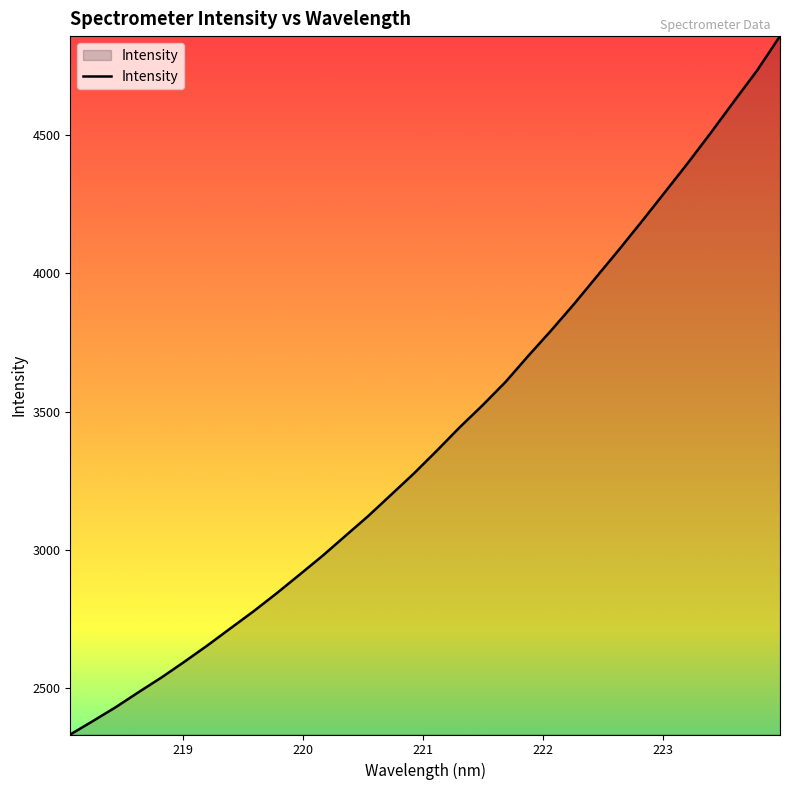

What is the greatest value displayed?

4857.7